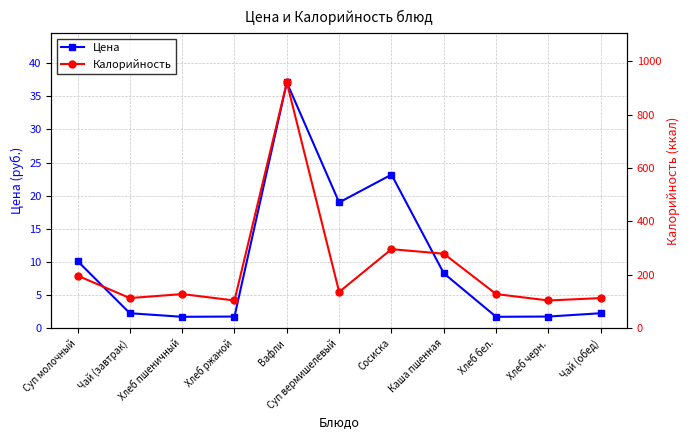

The Цена series shows 23.2 at Сосиска. True or false?

True